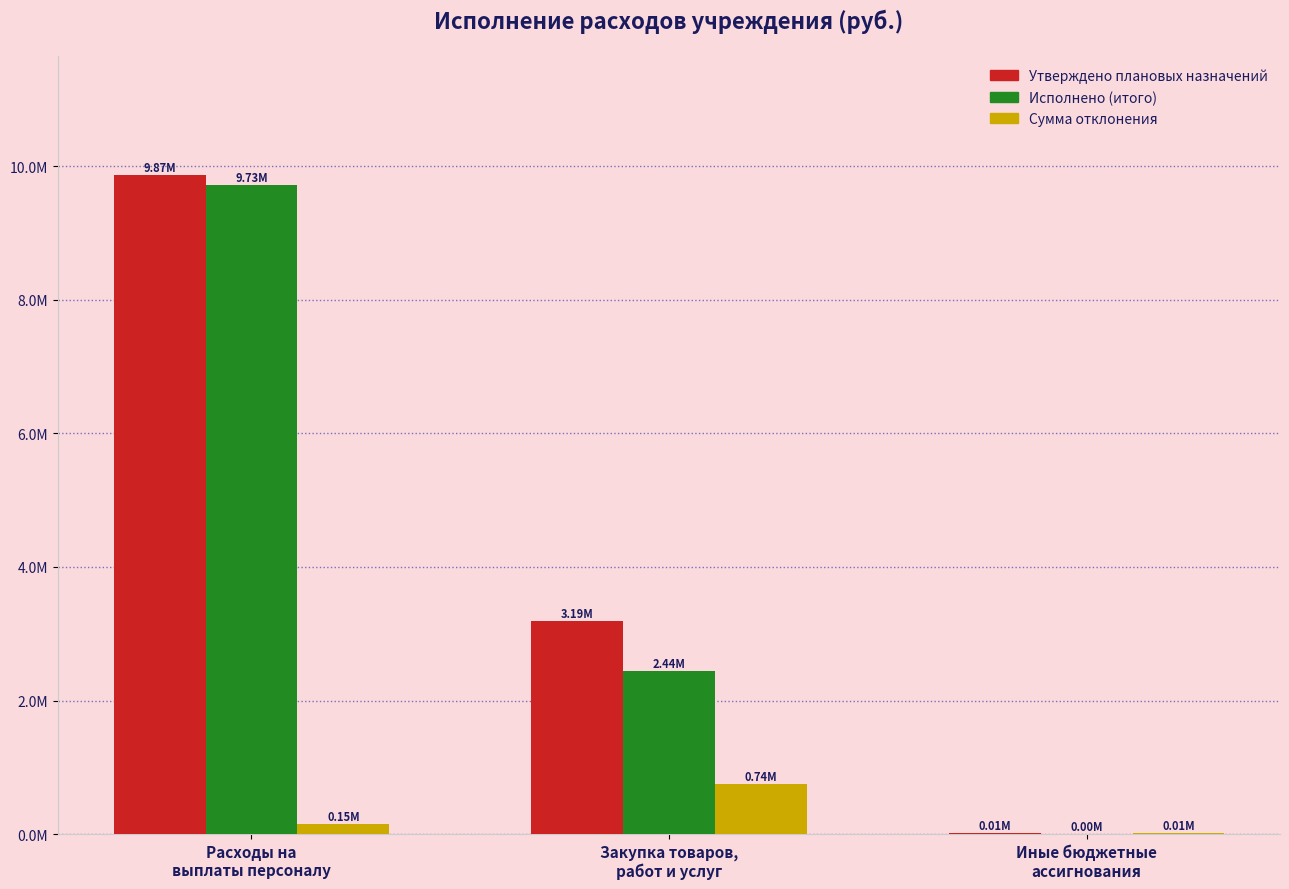

What is the average value of the Сумма отклонения series?

301484.7